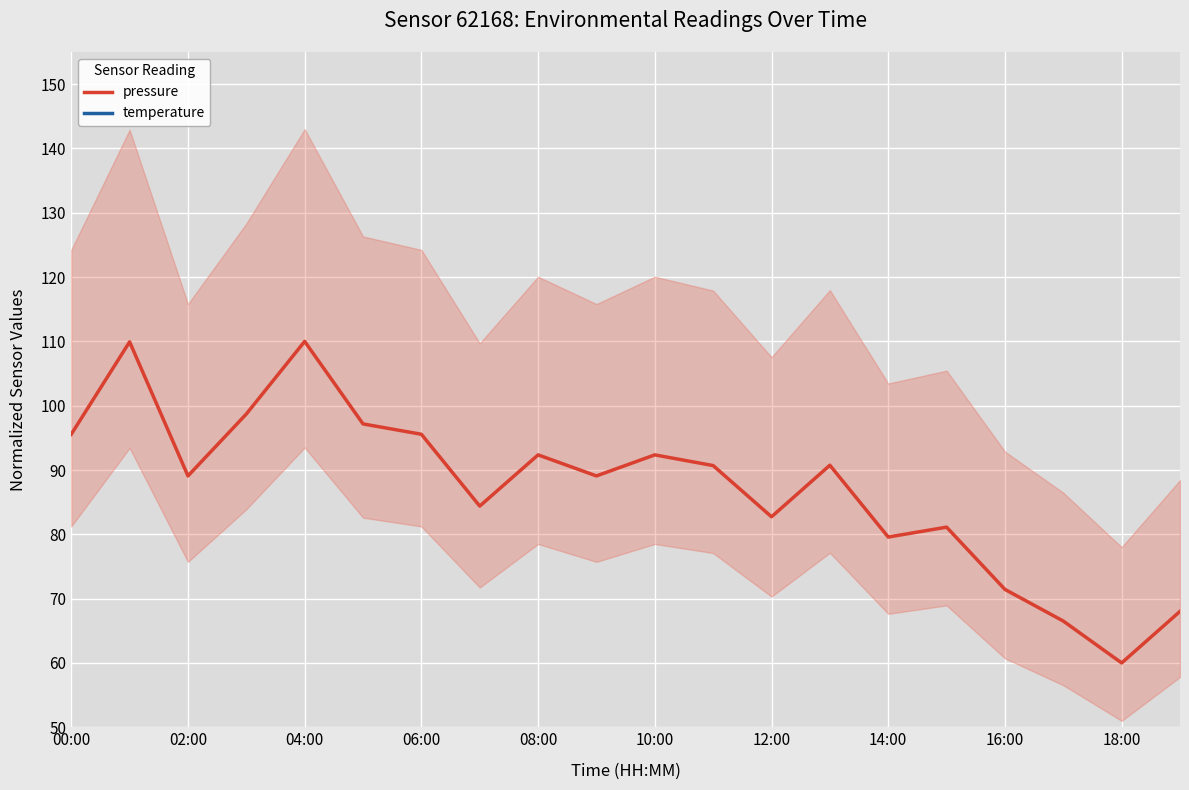

The value of pressure at 12:00 is 82.7. True or false?

True